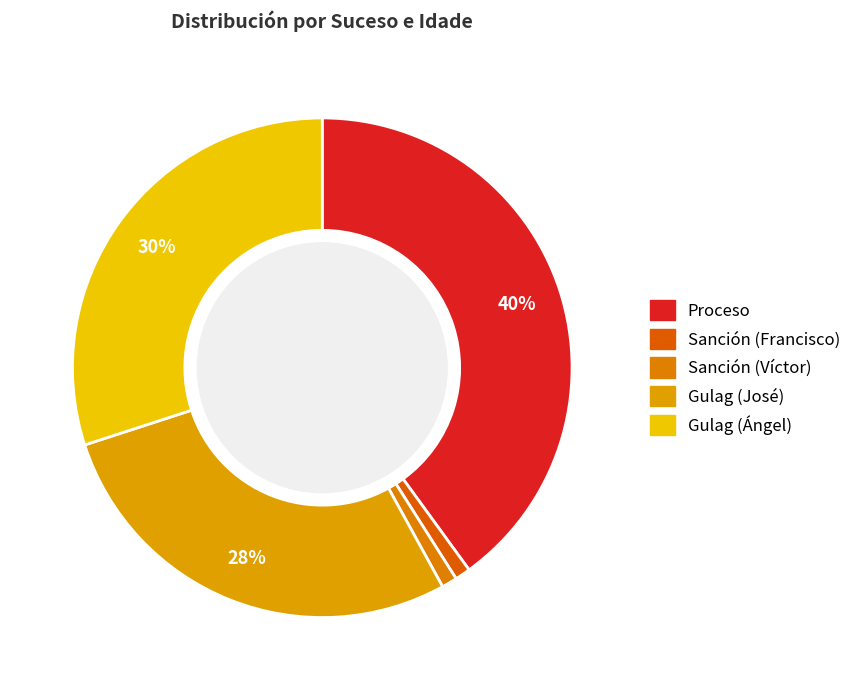

To the nearest percent, what percentage of the pie is Proceso?

40%